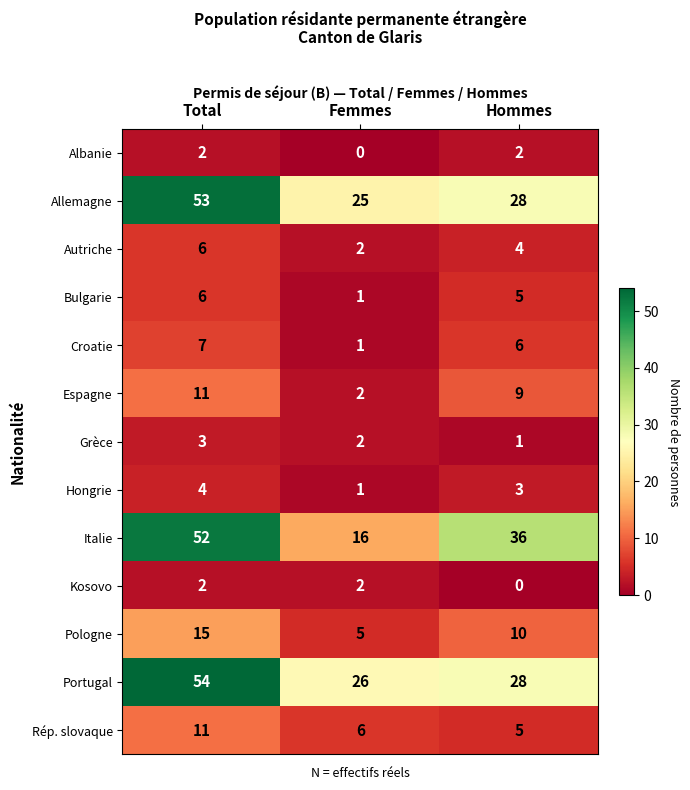

At which label does Pologne first exceed 10?

Total